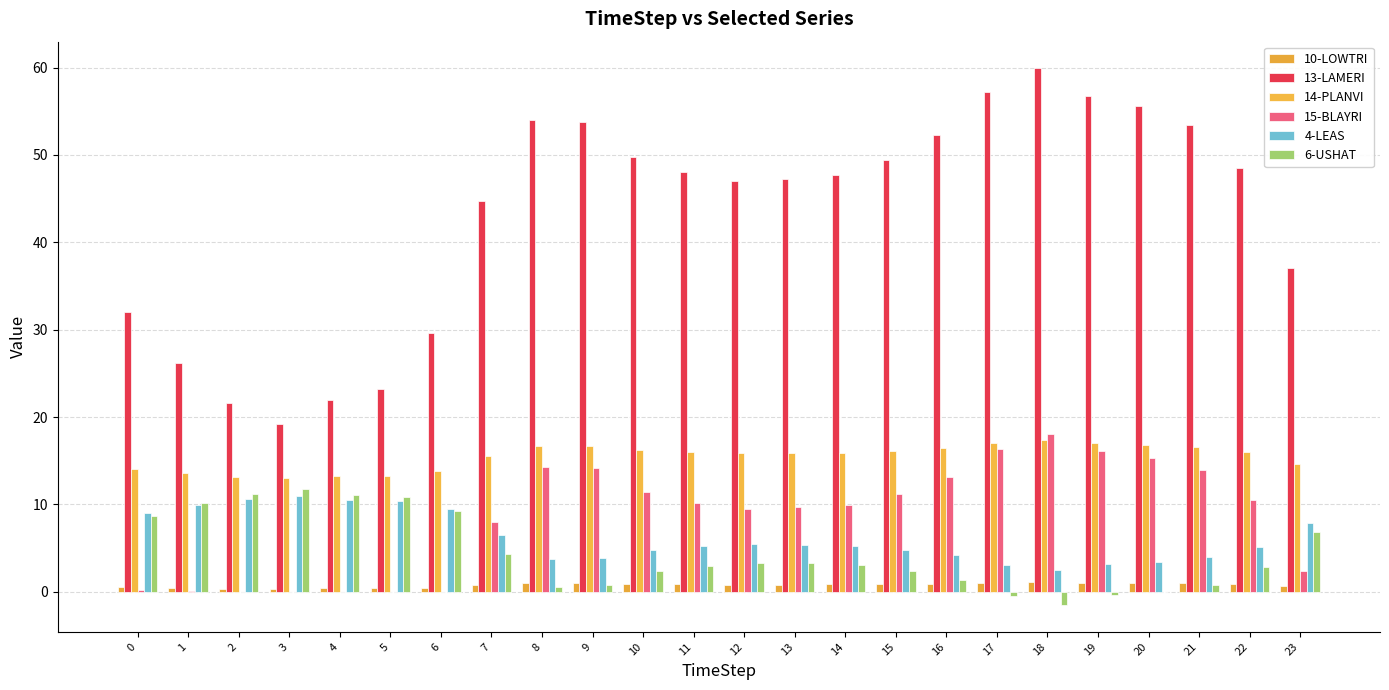

What is the difference between the maximum and minimum values in the 6-USHAT series?

13.3